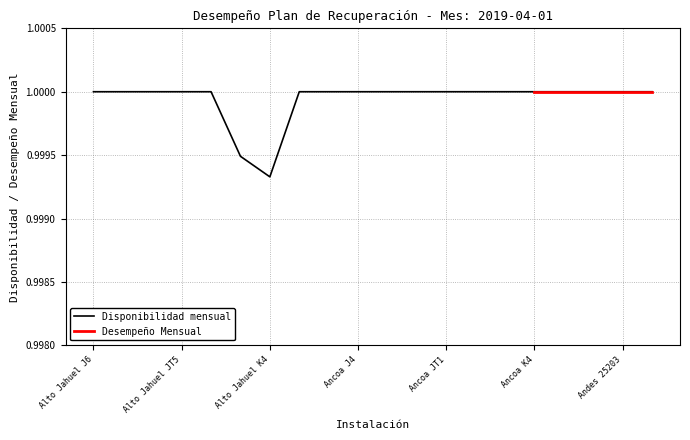

What is the label of the 2nd point from the right?

Andes 25203